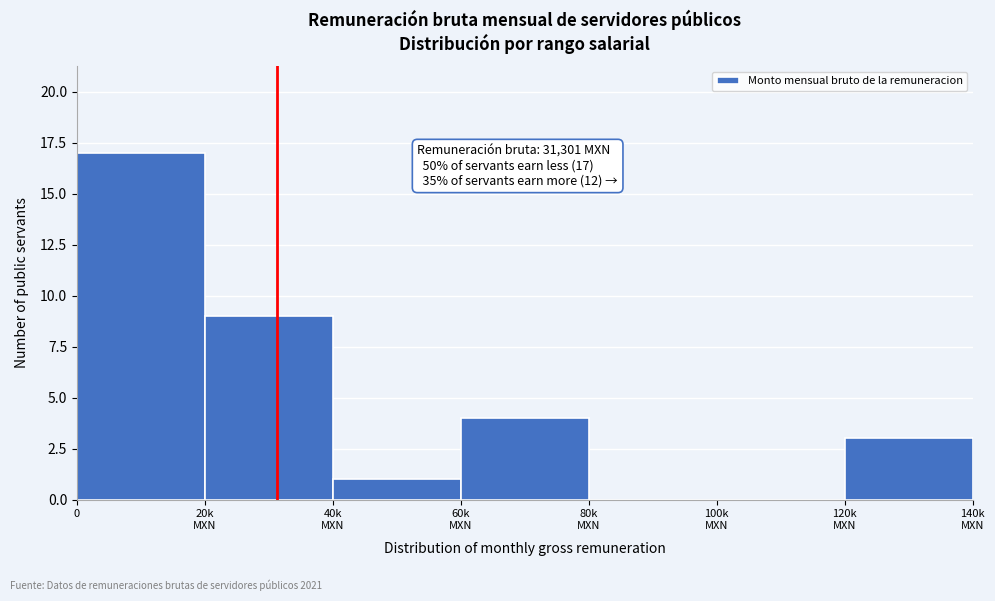

True or false: the data shows 17 at 0.

True